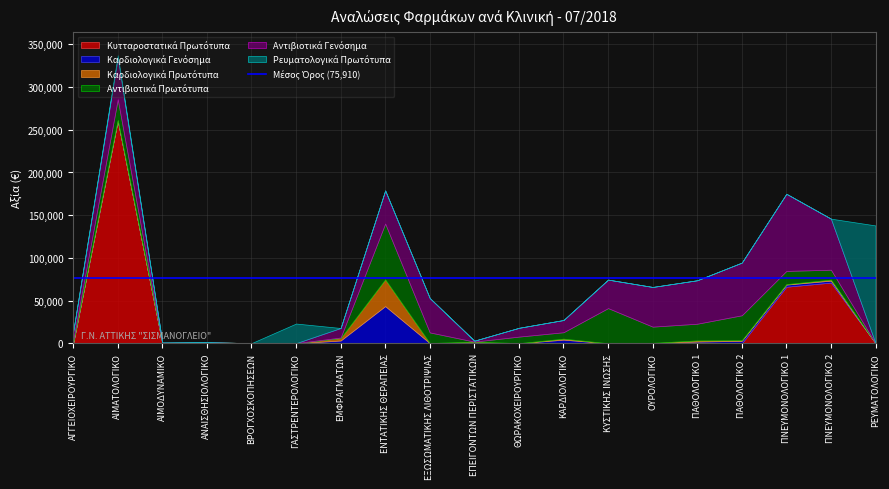

Which series has the largest total across all categories?

Αντιβιοτικά Γενόσημα